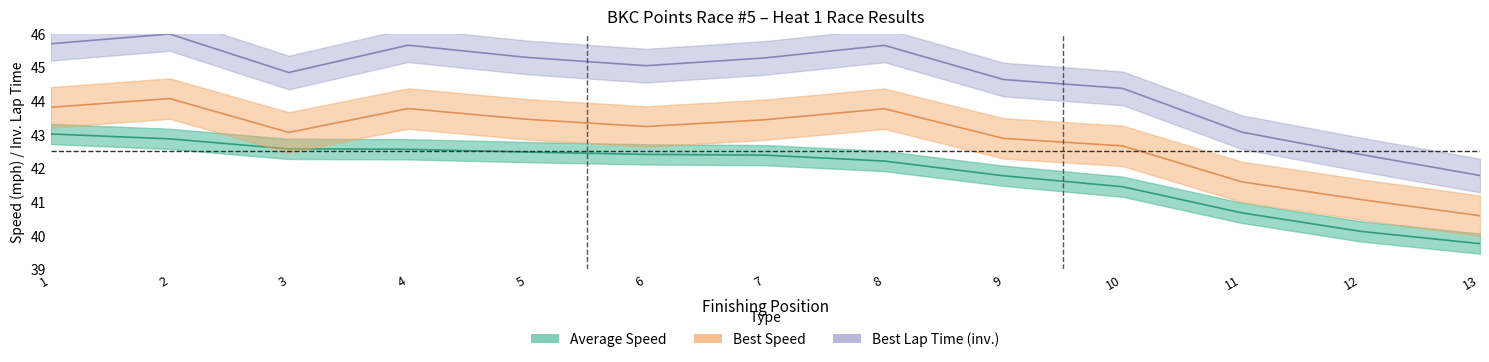

Is it true that Best Lap Time (inv.) equals 72.2 at 2?

False